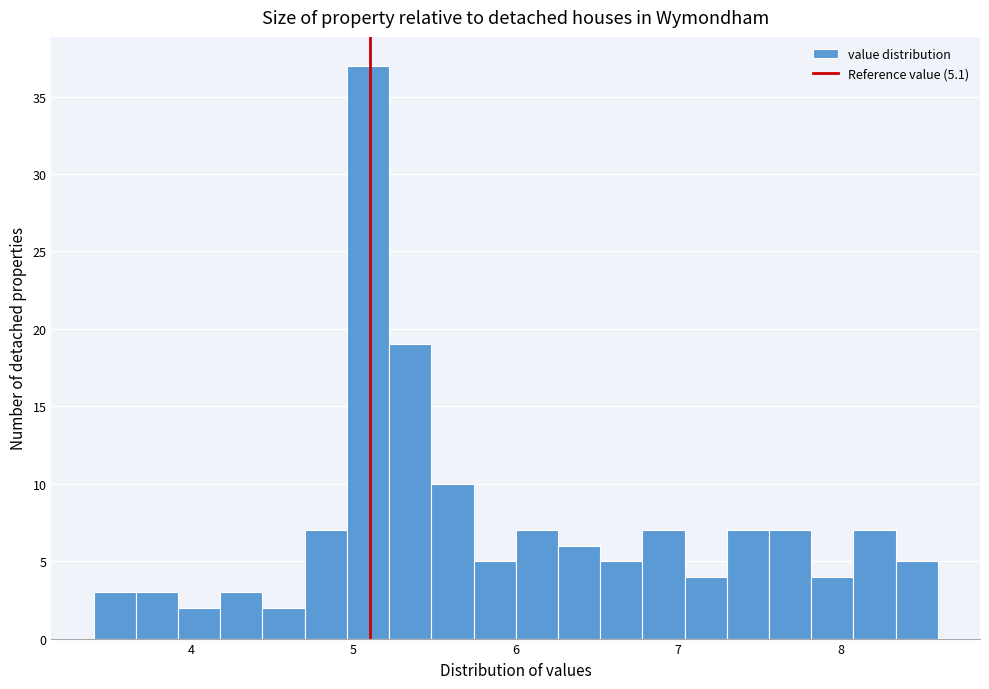

Around what value on the x-axis is the tallest bar? Give the approximate position of its centre, as read against the axis.

5.1